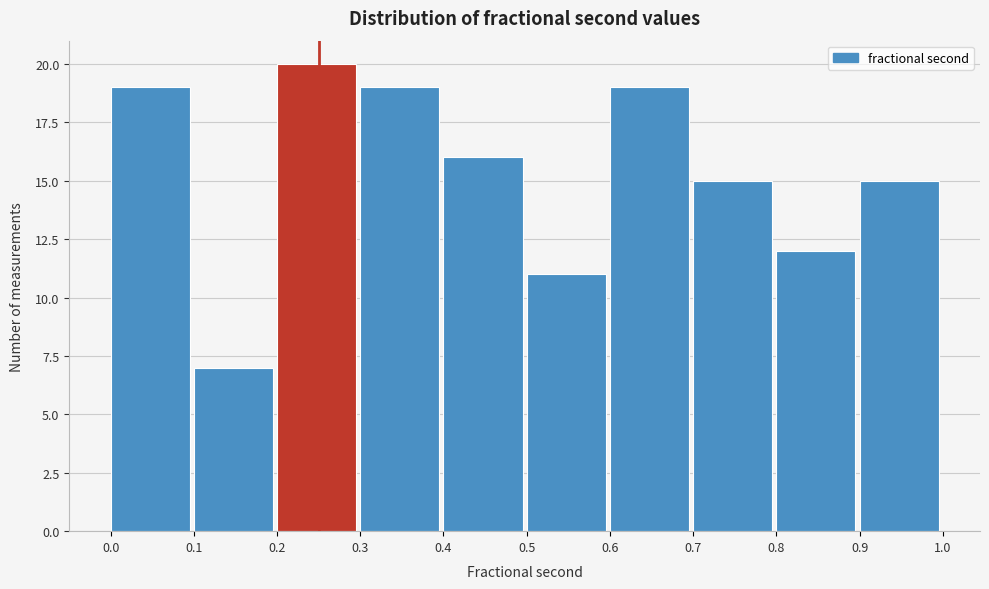

Reading left to right, transcribe this chart: for each bar, give the range it covers on the x-axis and its height. The values are not printed on the chart, so give them approximately, as read against the axis.

0.0 to 0.1: 19
0.1 to 0.2: 7
0.2 to 0.3: 20
0.3 to 0.4: 19
0.4 to 0.5: 16
0.5 to 0.6: 11
0.6 to 0.7: 19
0.7 to 0.8: 15
0.8 to 0.9: 12
0.9 to 1.0: 15